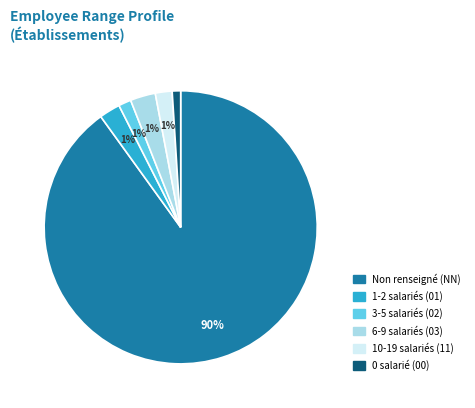

To the nearest percent, what percentage of the pie is 03?

3%